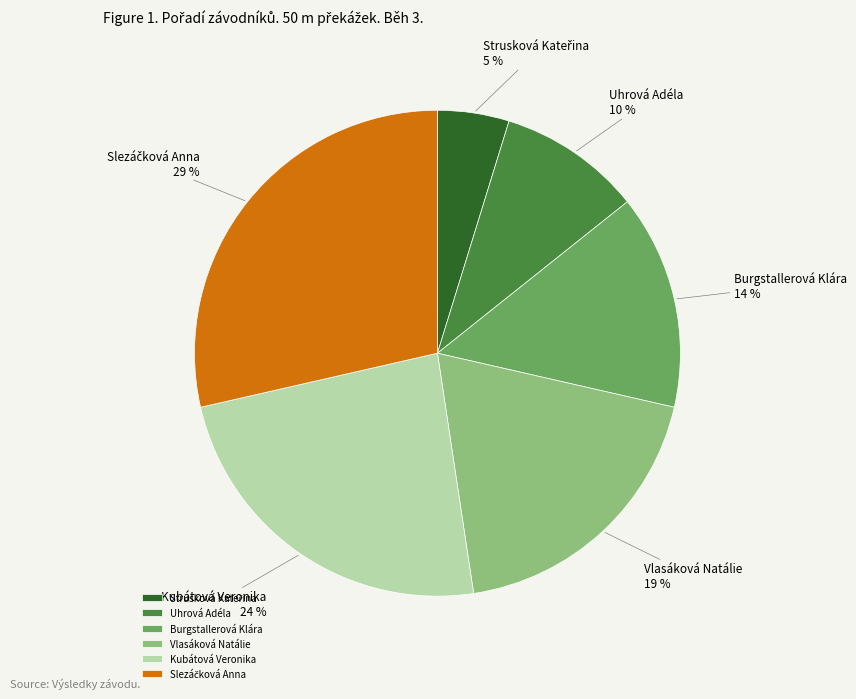

Between Vlasáková Natálie and Uhrová Adéla, which is larger?

Vlasáková Natálie